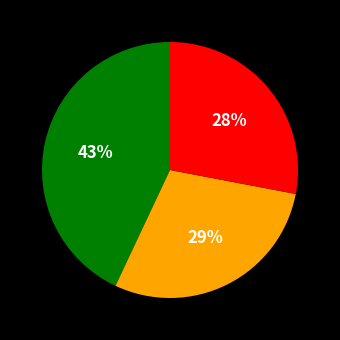

Is there a majority slice in this chart?

No